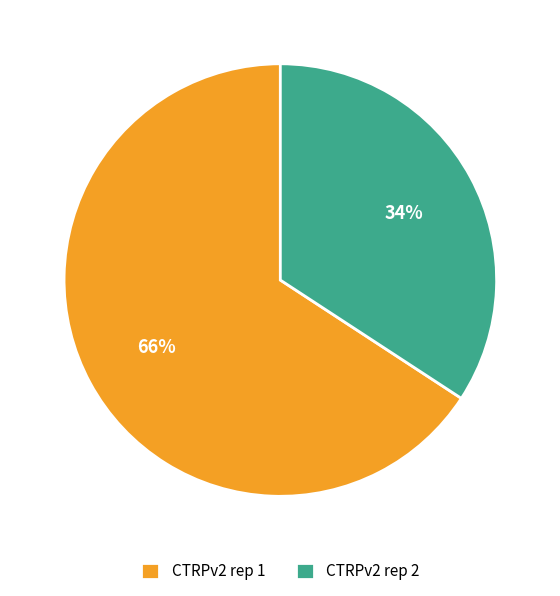

The CTRPv2 rep 2 slice represents 40% of the pie. True or false?

False